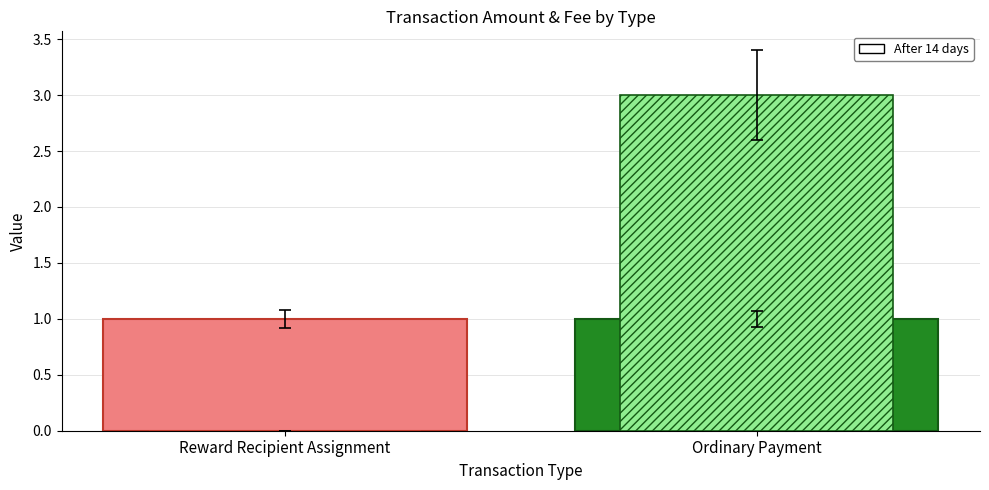

How many data points does each series have?

2